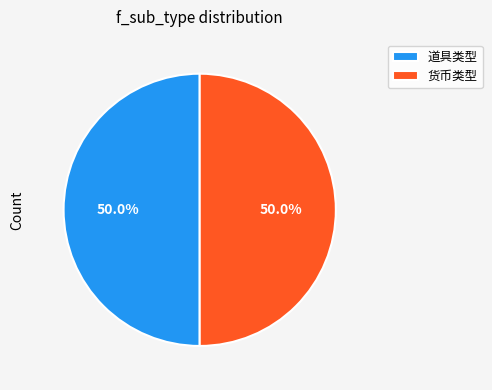

To the nearest percent, what is the combined percentage of 货币类型 and 道具类型?

100%